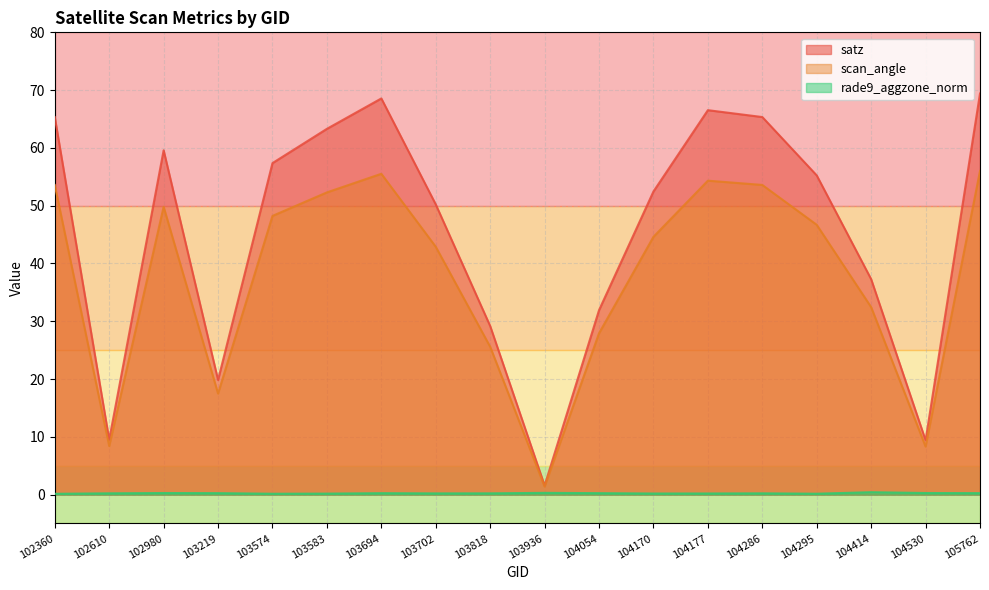

Count the number of categories in the chart.

18